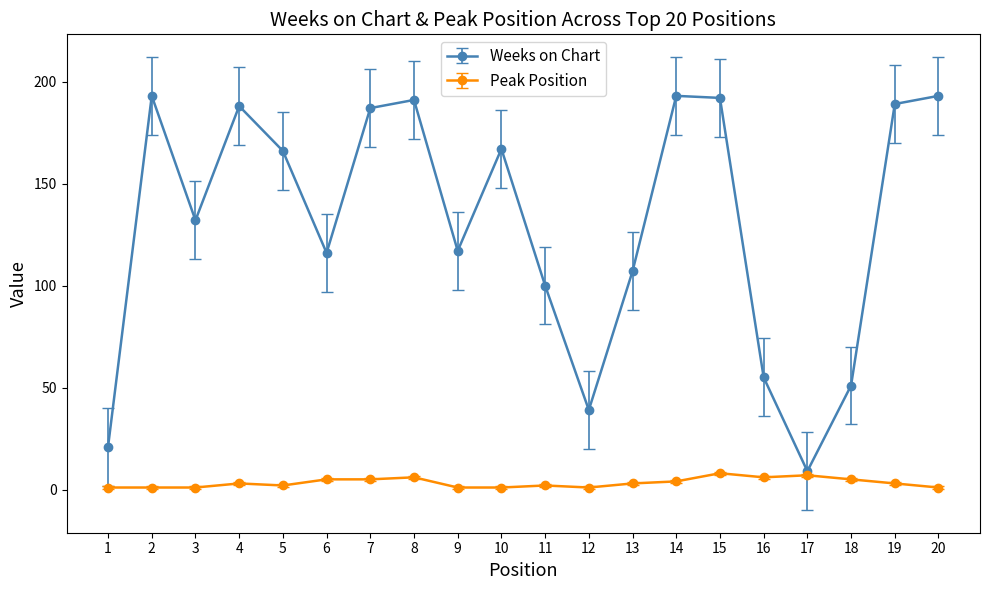

What is the value of the Weeks on Chart point at the 5th from the left?

166